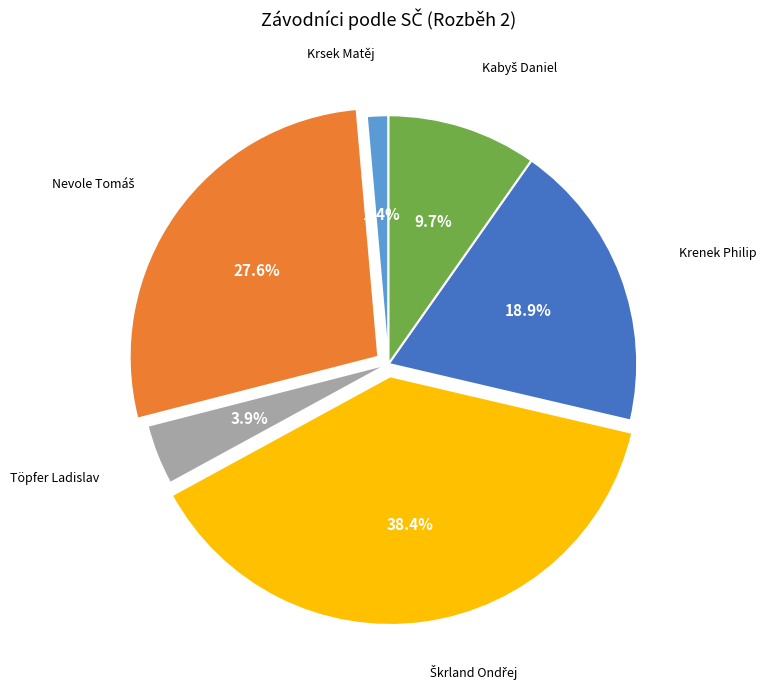

Count the number of slices in the pie.

6